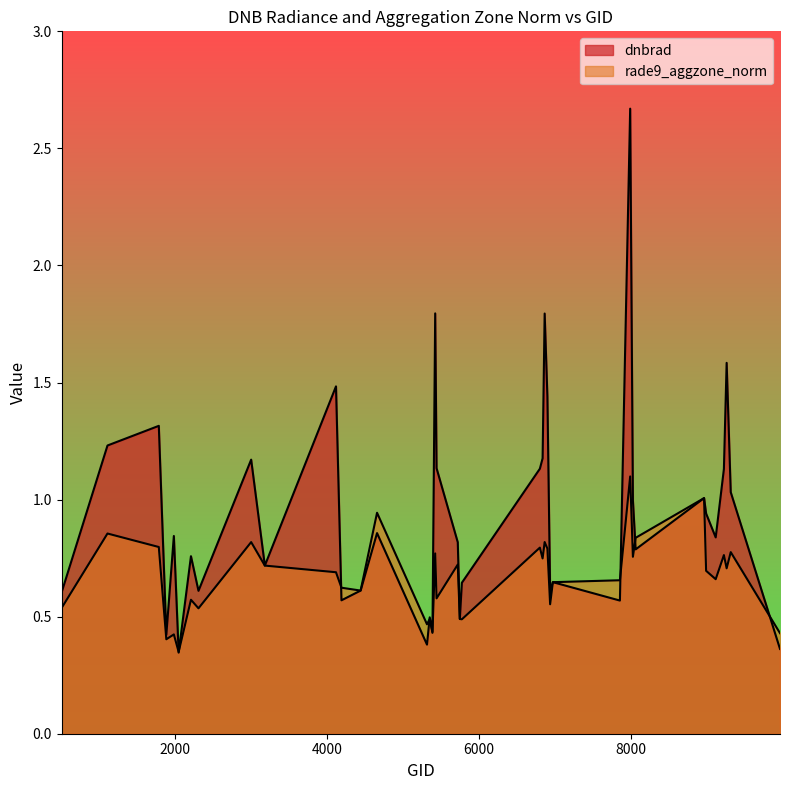

Which series has the largest range (max minus min)?

dnbrad